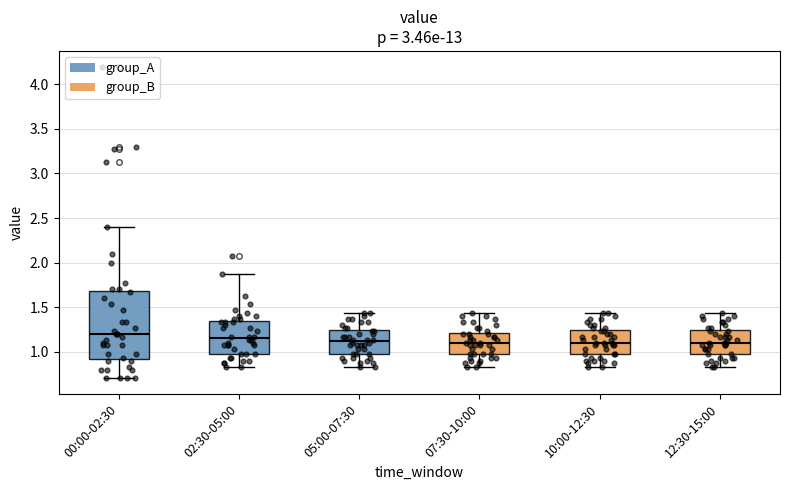

Where is the lower edge of the box for 12:30-15:00 on the y-axis? The values are not printed on the chart, so give them approximately, as read against the axis.

0.95